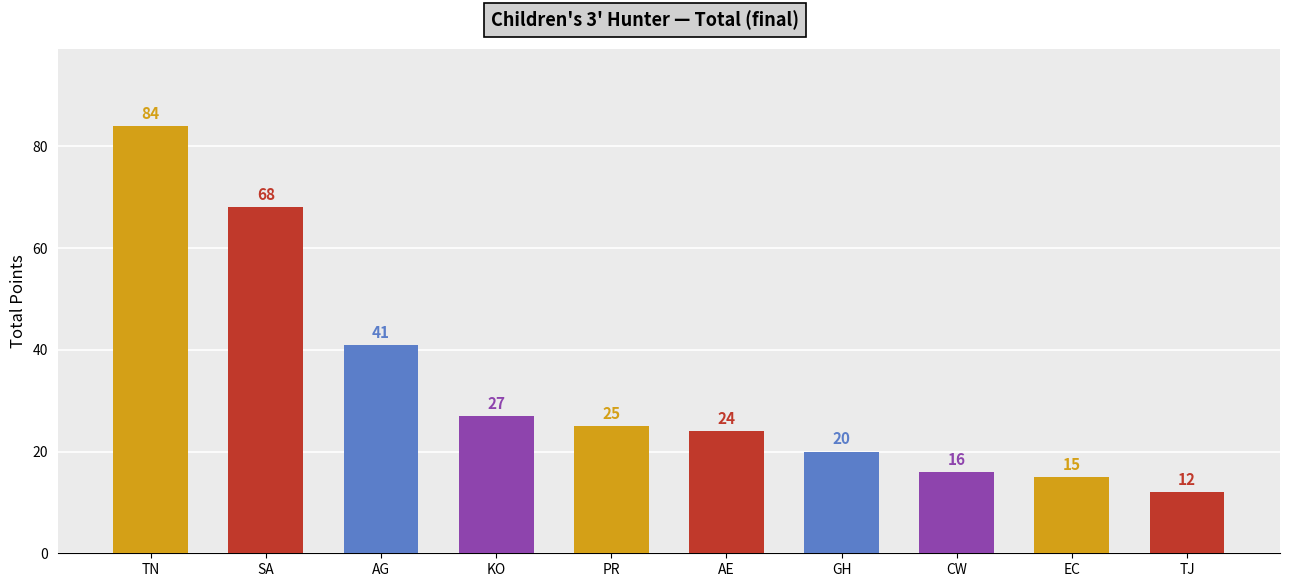

Rank the categories by value from highest to lowest.

TN, SA, AG, KO, PR, AE, GH, CW, EC, TJ